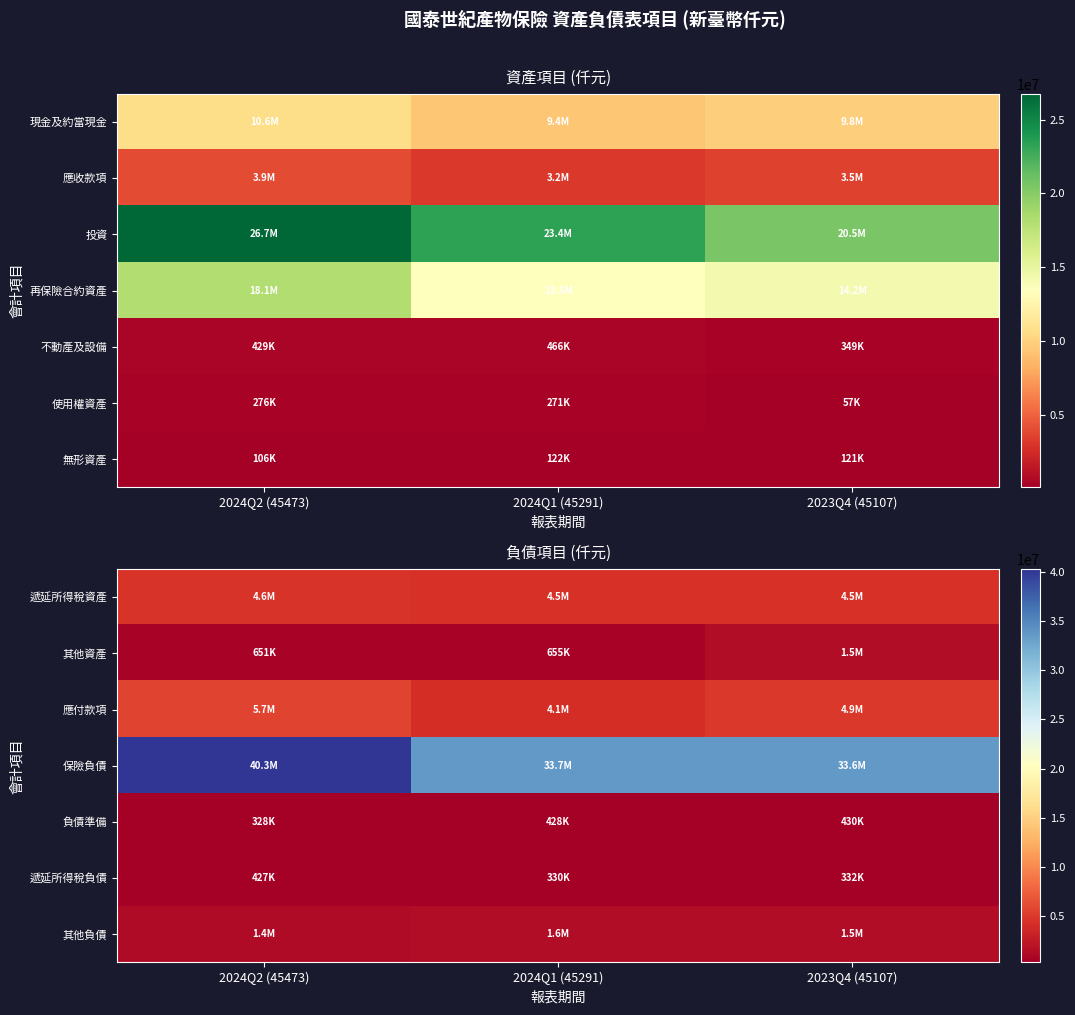

At how many categories does at least one series exceed 15588751?

3